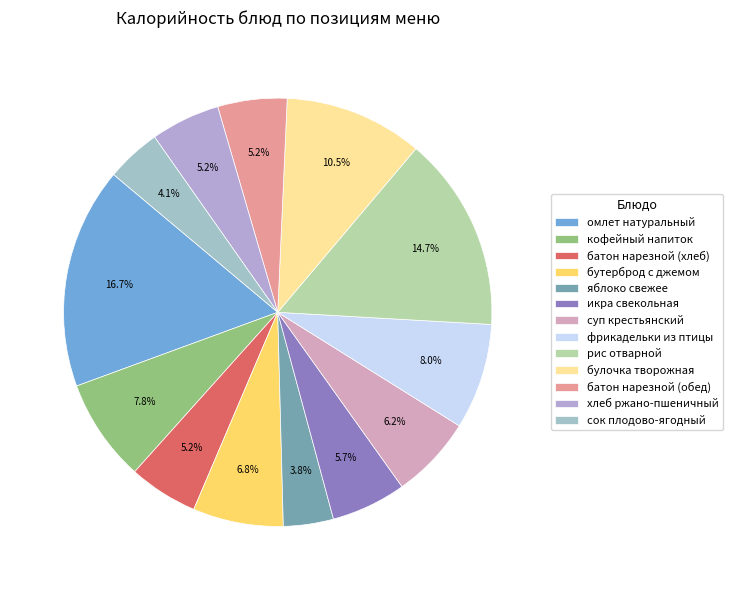

How many segments does this pie chart have?

13